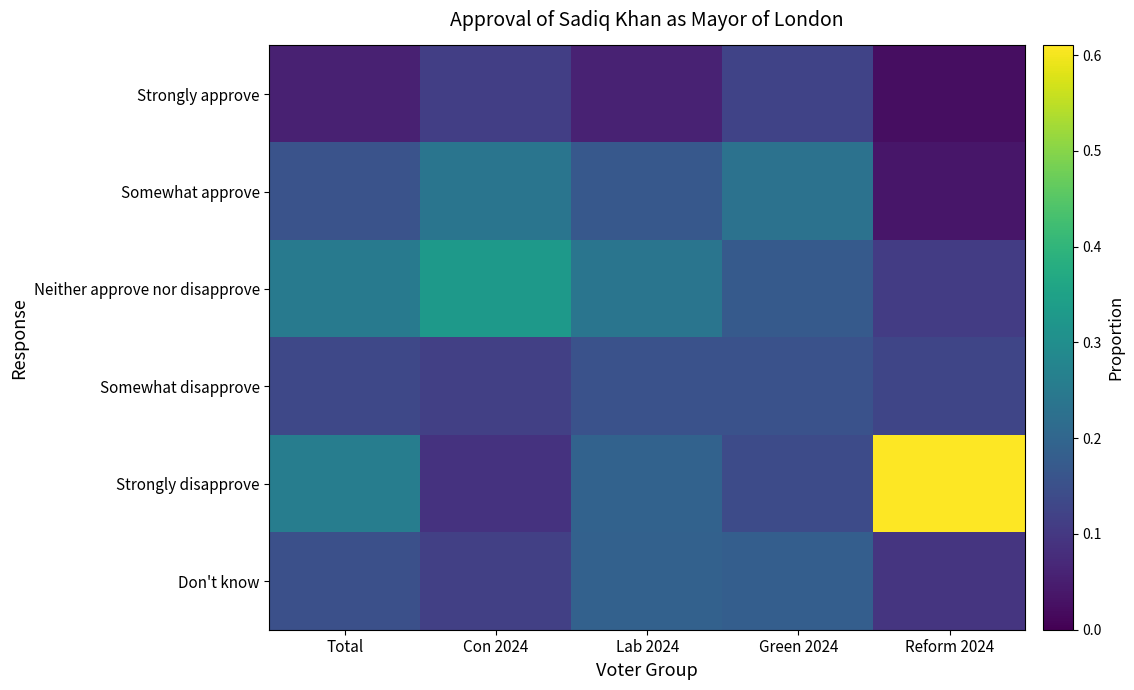

Reading left to right, list all the values displayed in this chart.

Strongly approve: Total=0.1	Con 2024=0.1	Lab 2024=0.1	Green 2024=0.1	Reform 2024=0.0
Somewhat approve: Total=0.2	Con 2024=0.2	Lab 2024=0.2	Green 2024=0.2	Reform 2024=0.0
Neither approve nor disapprove: Total=0.3	Con 2024=0.3	Lab 2024=0.2	Green 2024=0.2	Reform 2024=0.1
Somewhat disapprove: Total=0.1	Con 2024=0.1	Lab 2024=0.2	Green 2024=0.2	Reform 2024=0.1
Strongly disapprove: Total=0.3	Con 2024=0.1	Lab 2024=0.2	Green 2024=0.1	Reform 2024=0.6
Don't know: Total=0.1	Con 2024=0.1	Lab 2024=0.2	Green 2024=0.2	Reform 2024=0.1